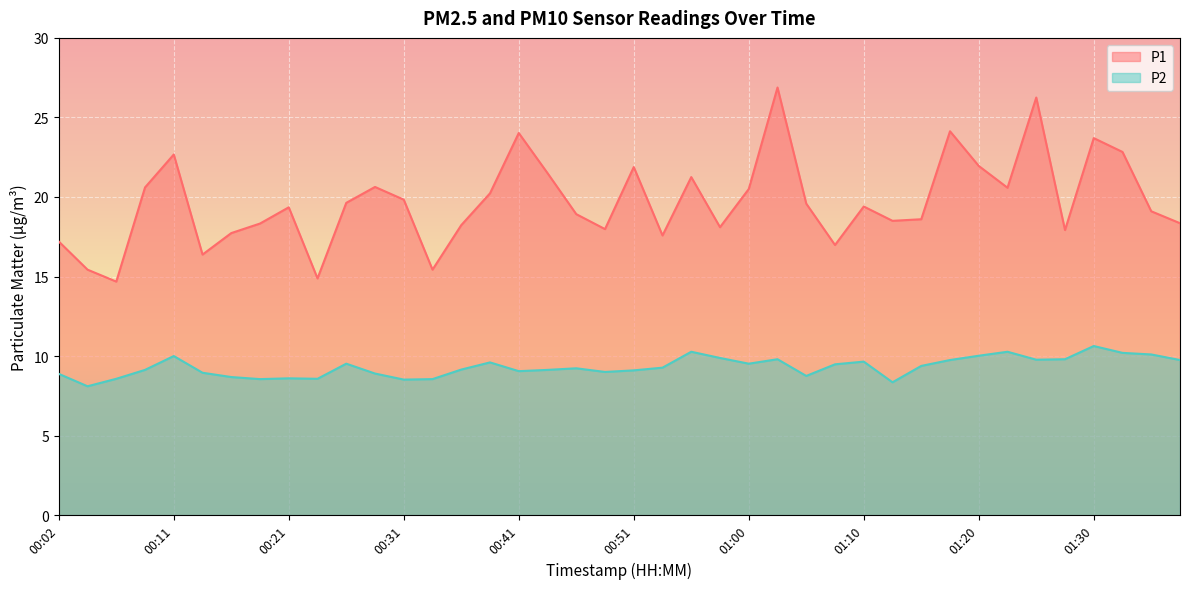

Which series has the largest total across all categories?

P1